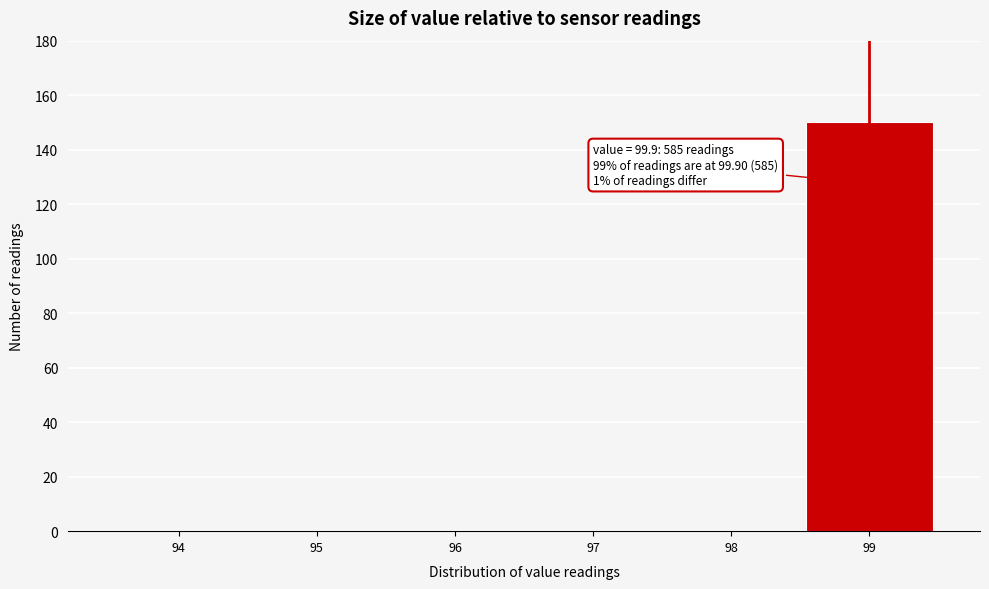

Reading left to right, list all the values displayed in this chart.

94=0	95=0	96=0	97=0	98=0	99=150